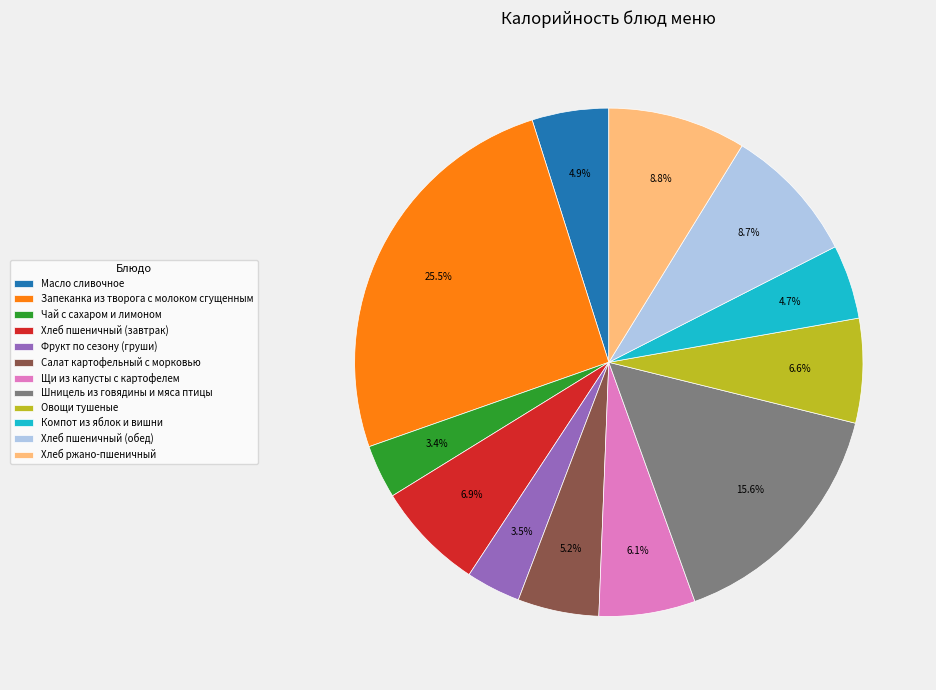

Is the sum of Щи из капусты с картофелем and Шницель из говядины и мяса птицы greater than half?

No